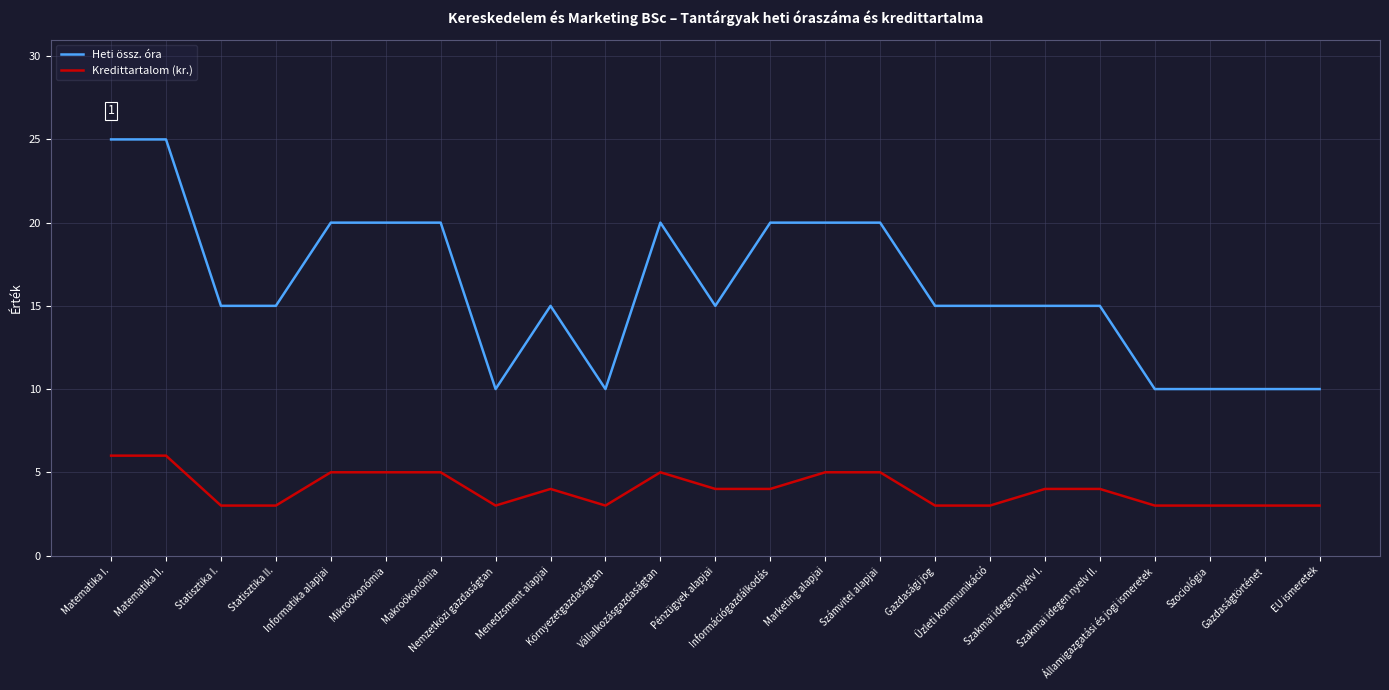

How many lines are shown in the chart?

2